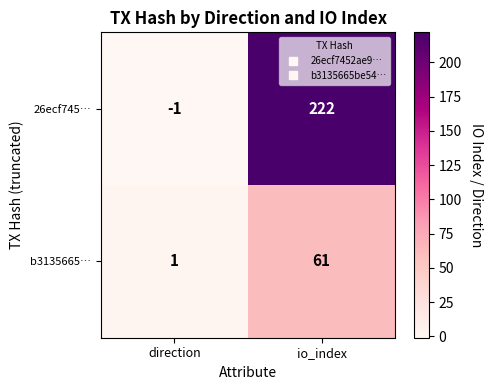

What is the sum of all 26ecf745… values?

221